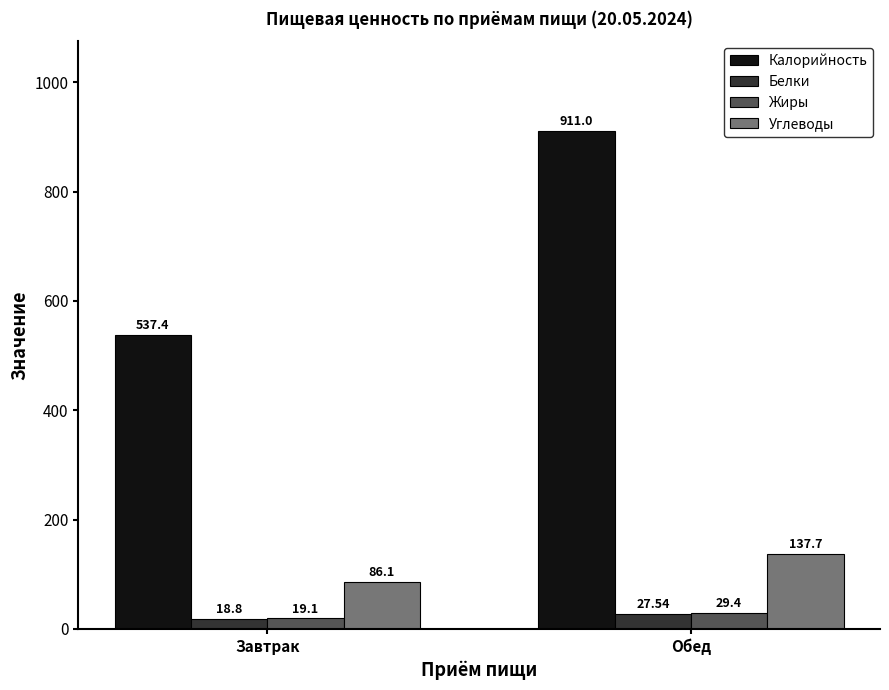

Reading right to left, list all the values displayed in this chart.

Калорийность: Обед=911.0	Завтрак=537.4
Белки: Обед=27.5	Завтрак=18.8
Жиры: Обед=29.4	Завтрак=19.1
Углеводы: Обед=137.7	Завтрак=86.1